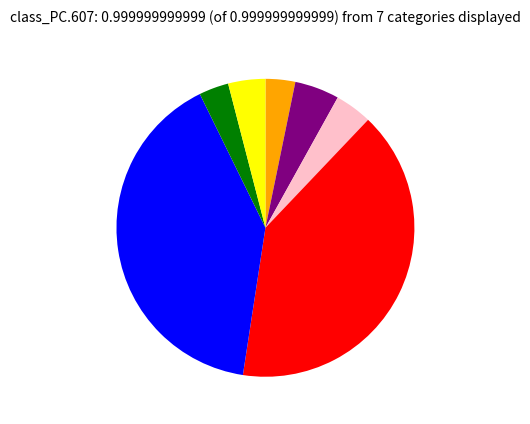

Is there a majority slice in this chart?

No